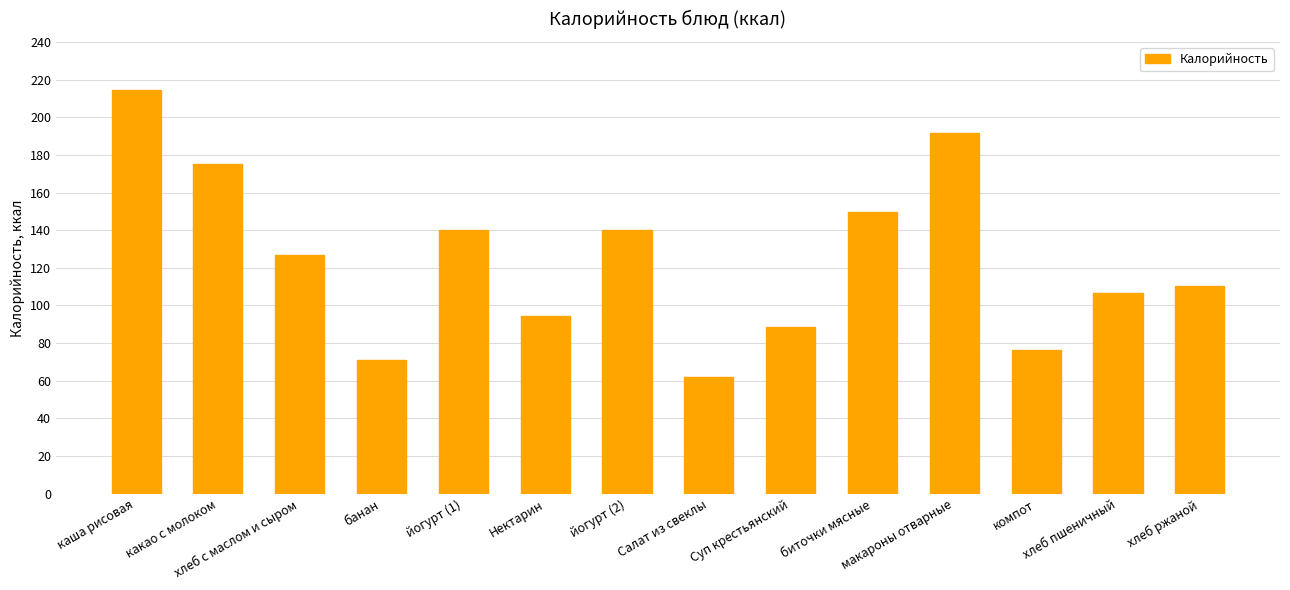

What is the difference between the values at хлеб ржаной and банан?

39.5